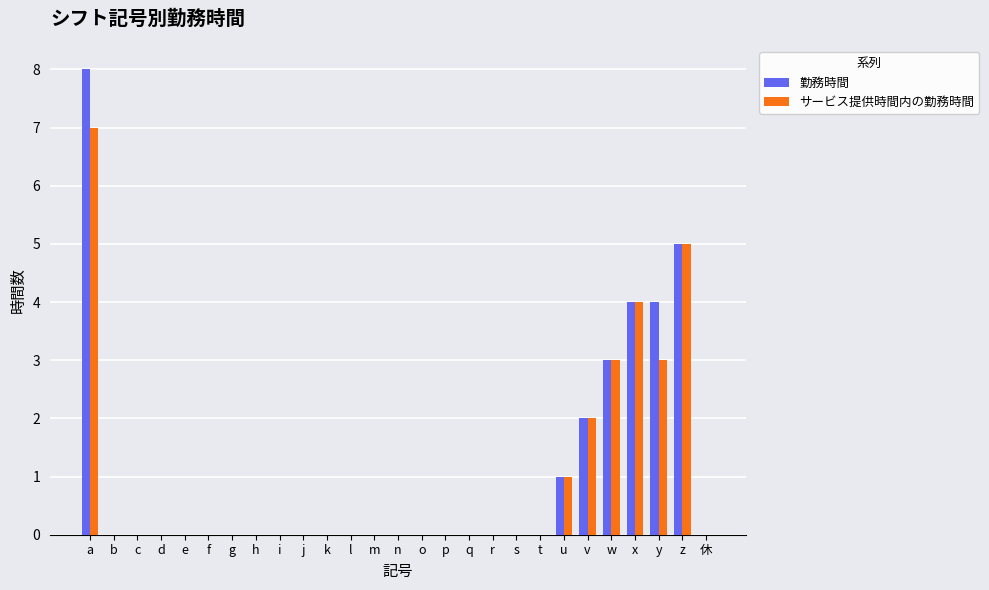

What is the average value of the 勤務時間 series?

1